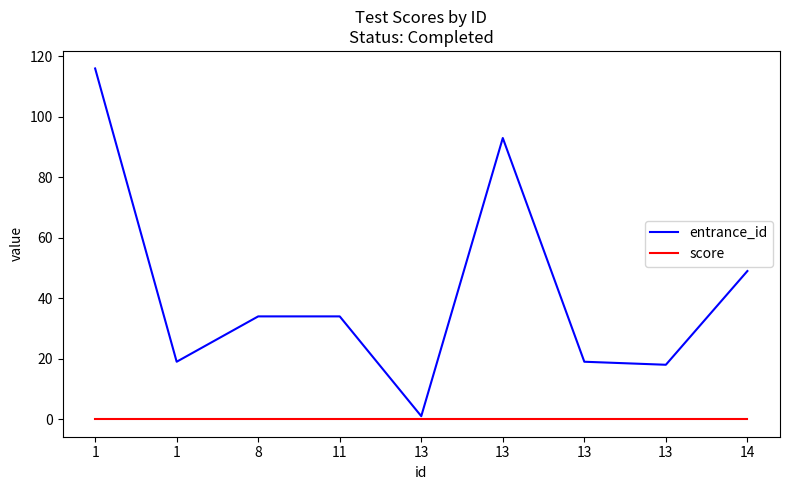

Is this an area chart (filled region under the line)?

No